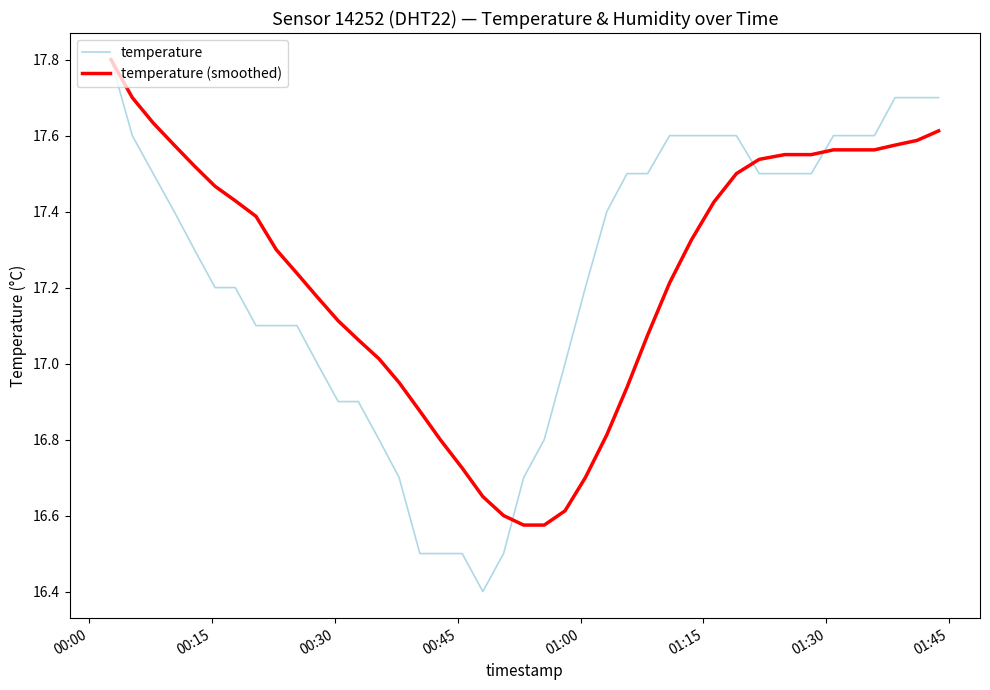

Which series has the largest range (max minus min)?

temperature